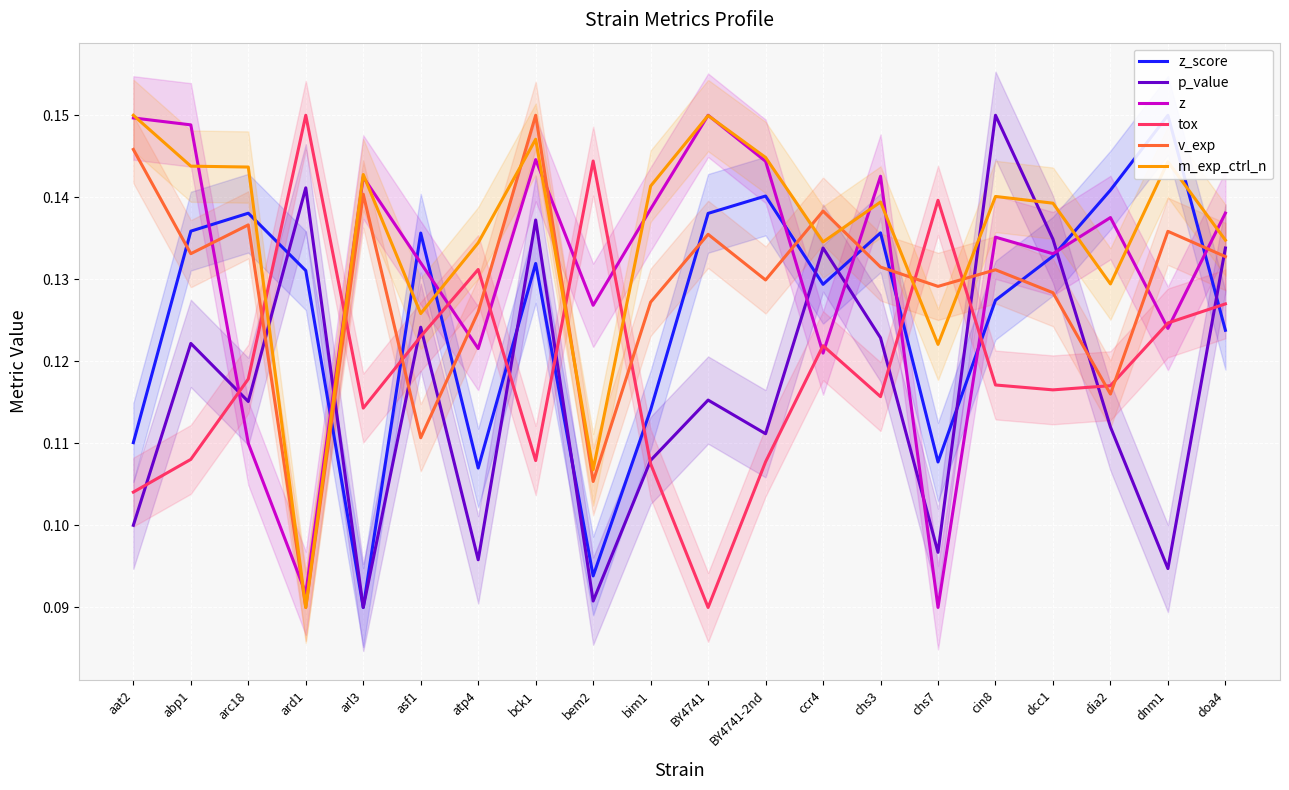

Rank the categories by z value from highest to lowest.

BY4741, aat2, abp1, bck1, BY4741-2nd, chs3, arl3, bim1, doa4, dia2, cin8, dcc1, asf1, bem2, dnm1, atp4, ccr4, arc18, ard1, chs7